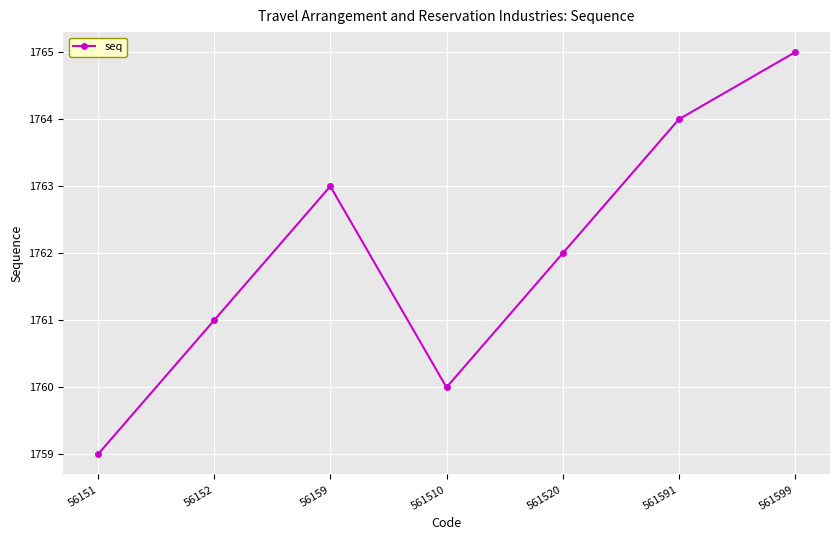

What is the ratio of the value at 561591 to the value at 561510?

1.0